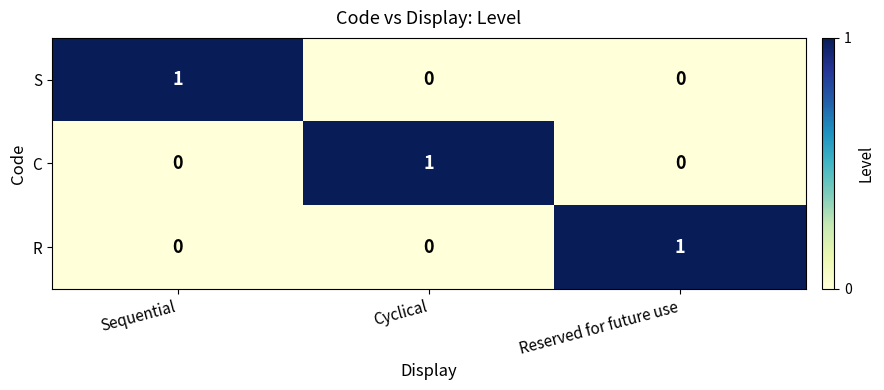

How many values in the C series exceed 0?

1